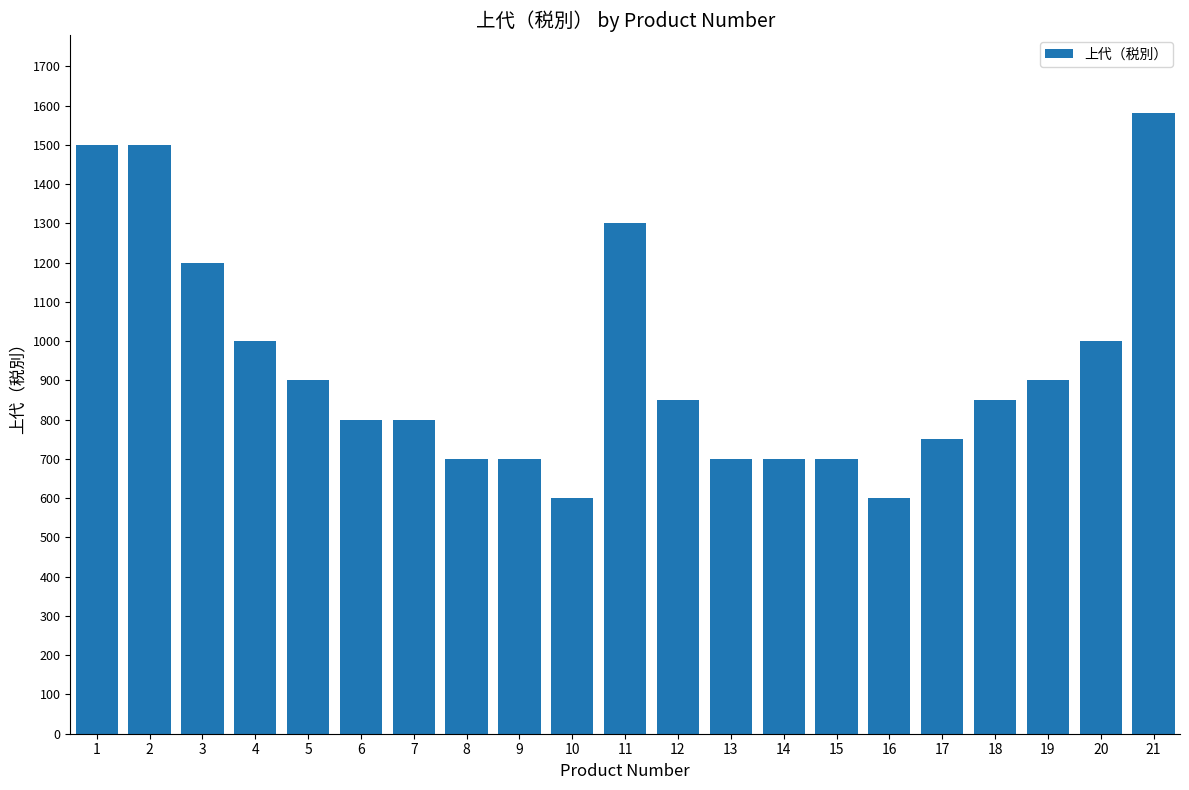

What is the change in value from 15 to 20?

+300